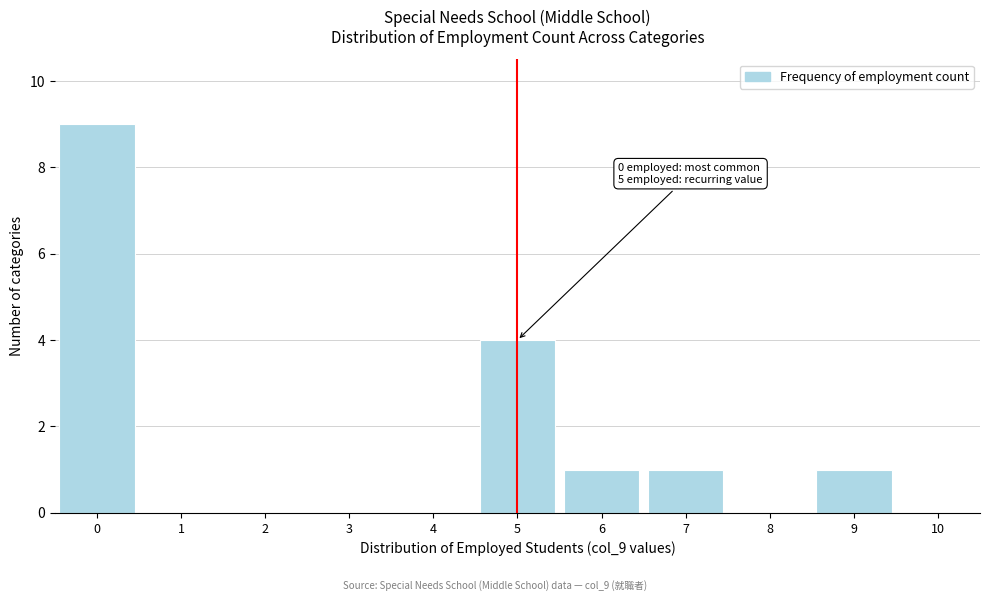

Which range on the x-axis has the tallest bar?

-0.5 to 0.5